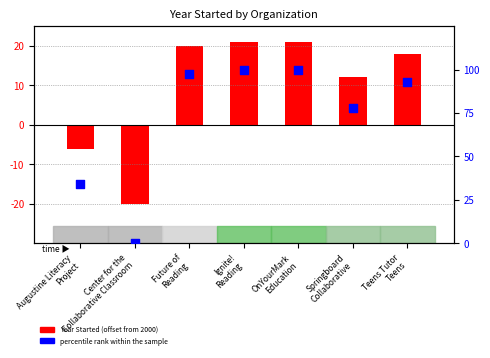

Which series contains the highest Y value?

percentile rank within the sample